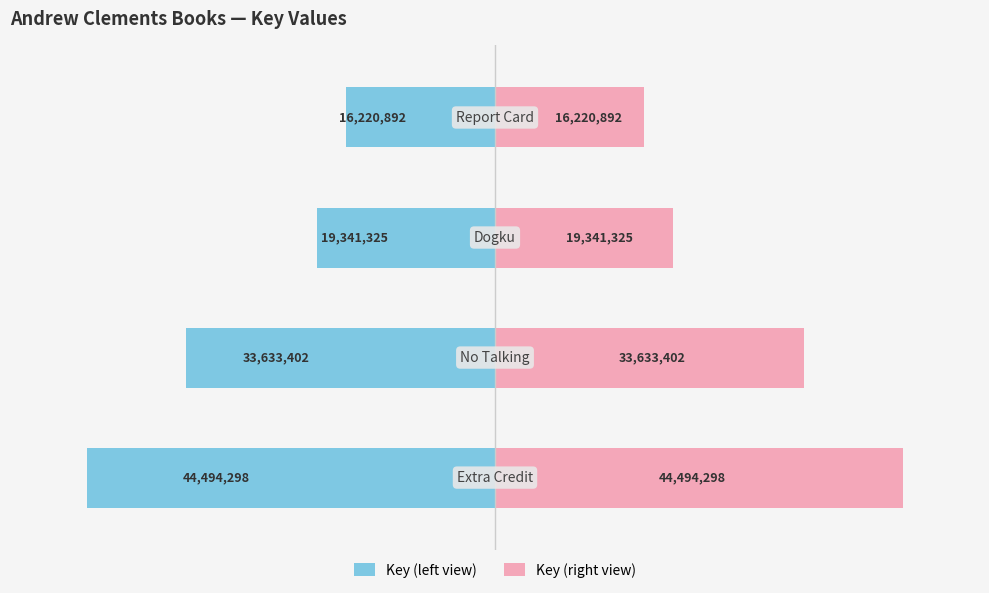

Is it true that Key (left view) equals -47.4 at 0?

False